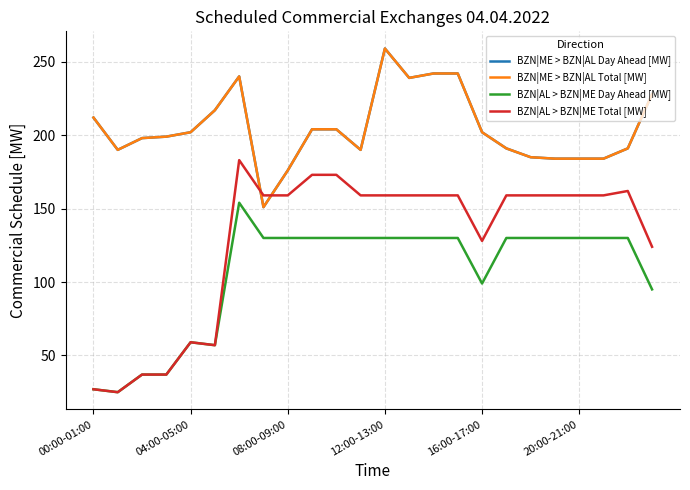

How many interior local peaks does the BZN|AL > BZN|ME Total [MW] series have?

3